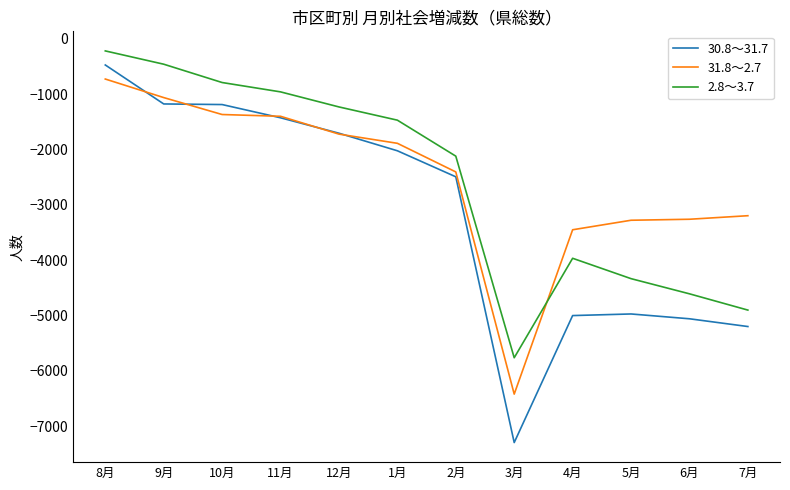

Is the value of 2.8～3.7 at 10月 greater than the value of 31.8～2.7 at 1月?

Yes